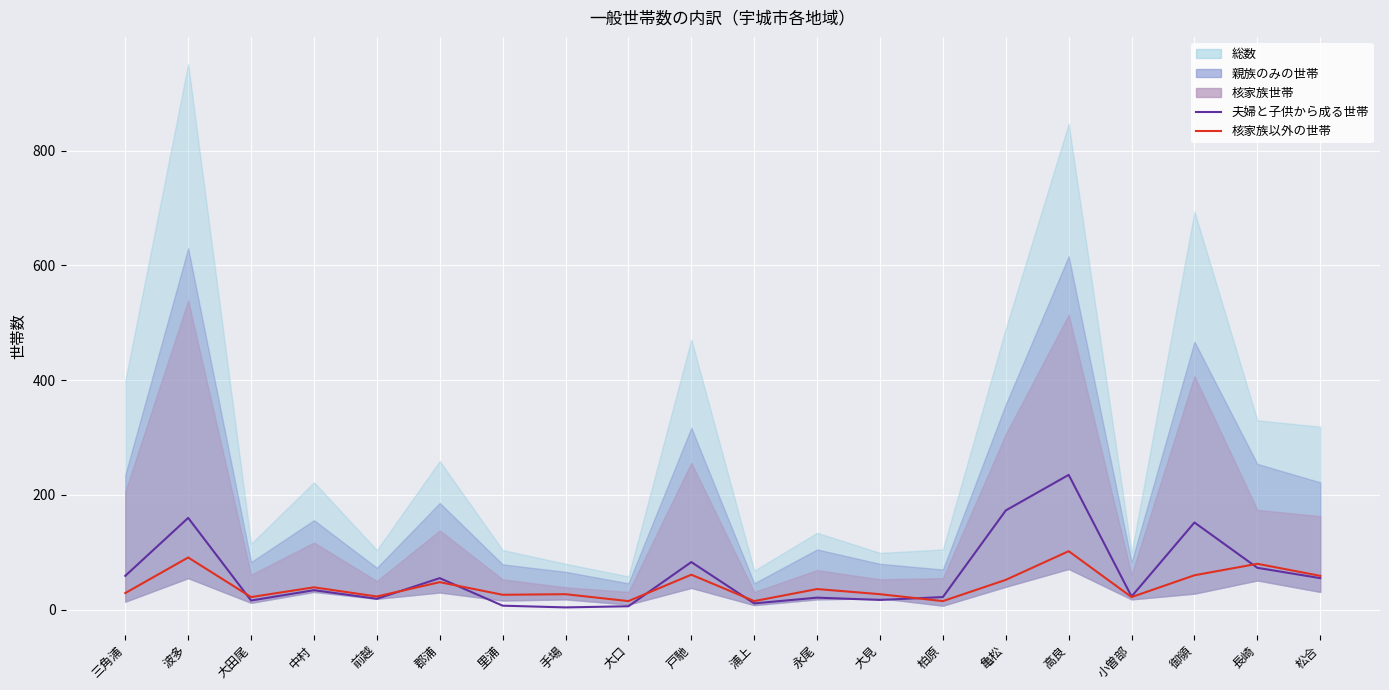

The 核家族以外の世帯 Mean series shows 15 at 柏原. True or false?

True